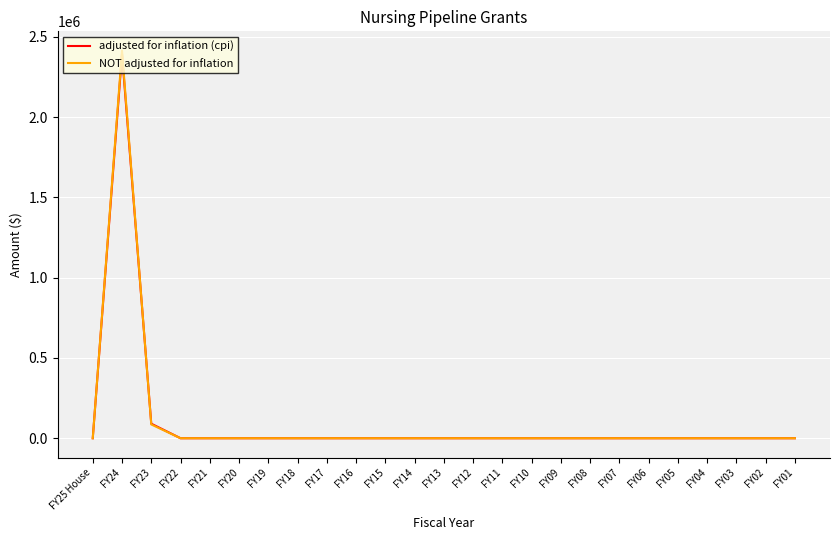

Reading left to right, transcribe all the data shown in this chart.

adjusted for inflation (cpi): FY25 House=0	FY24=2392866	FY23=90554	FY22=0	FY21=0	FY20=0	FY19=0	FY18=0	FY17=0	FY16=0	FY15=0	FY14=0	FY13=0	FY12=0	FY11=0	FY10=0	FY09=0	FY08=0	FY07=0	FY06=0	FY05=0	FY04=0	FY03=0	FY02=0	FY01=0
NOT adjusted for inflation: FY25 House=0	FY24=2414019	FY23=85981	FY22=0	FY21=0	FY20=0	FY19=0	FY18=0	FY17=0	FY16=0	FY15=0	FY14=0	FY13=0	FY12=0	FY11=0	FY10=0	FY09=0	FY08=0	FY07=0	FY06=0	FY05=0	FY04=0	FY03=0	FY02=0	FY01=0